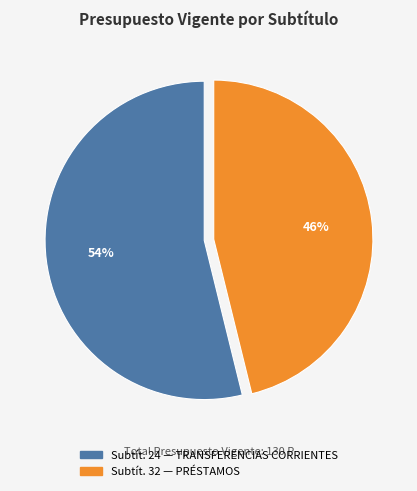

To the nearest percent, what is the average slice percentage?

50%